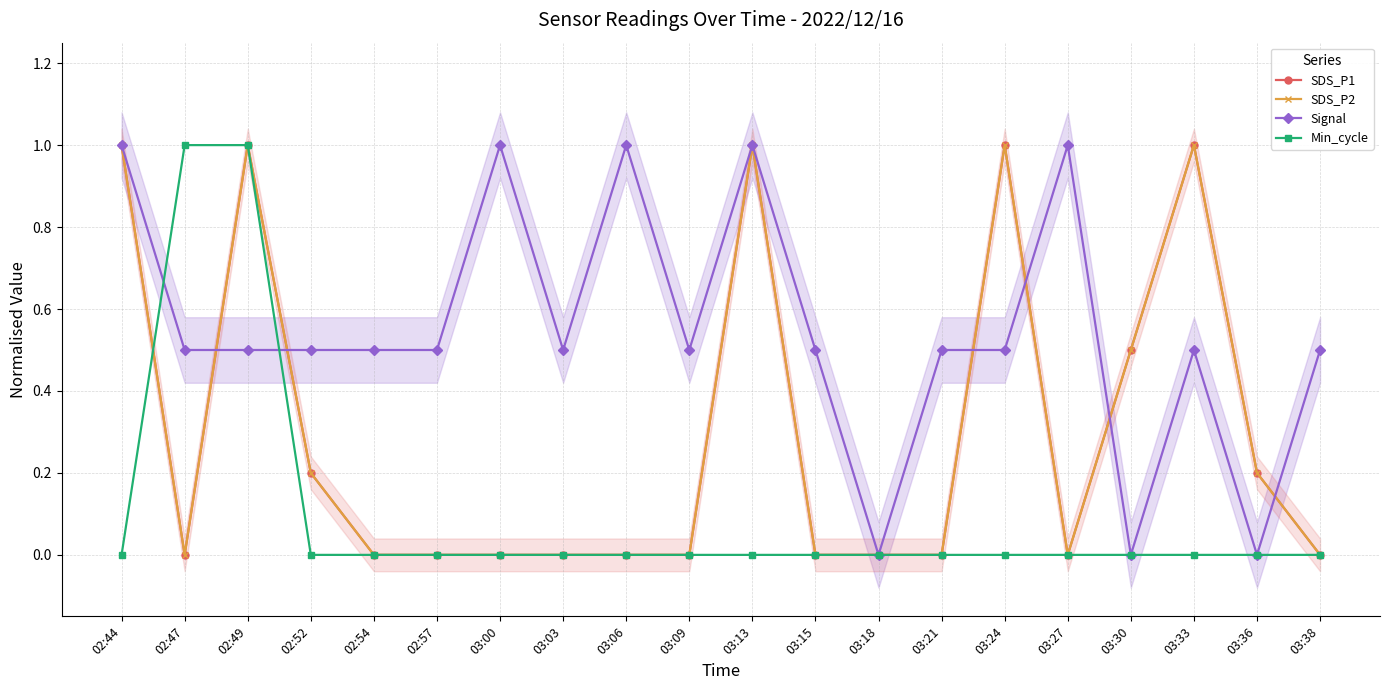

How many SDS_P1 values are between 0 and 1?

20